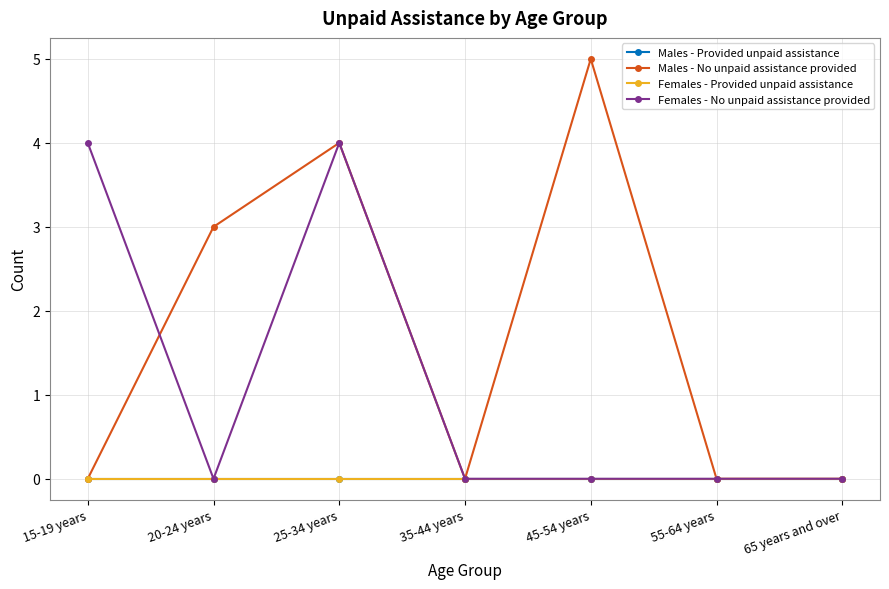

Does the chart have visible grid lines?

Yes